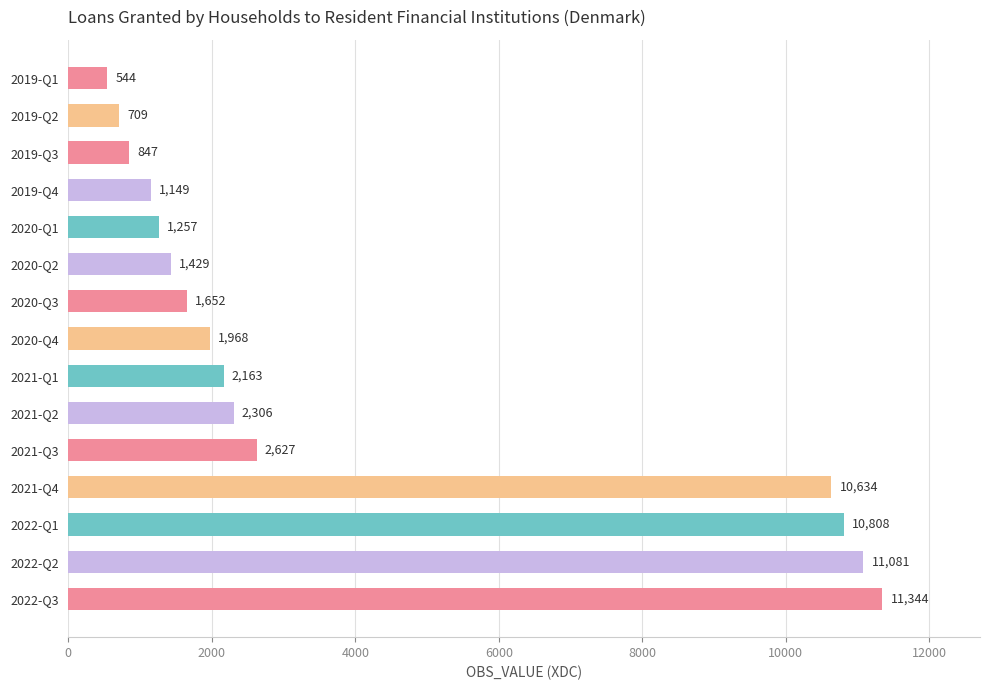

What value does the data have at 2019-Q2, to the nearest 10?

710